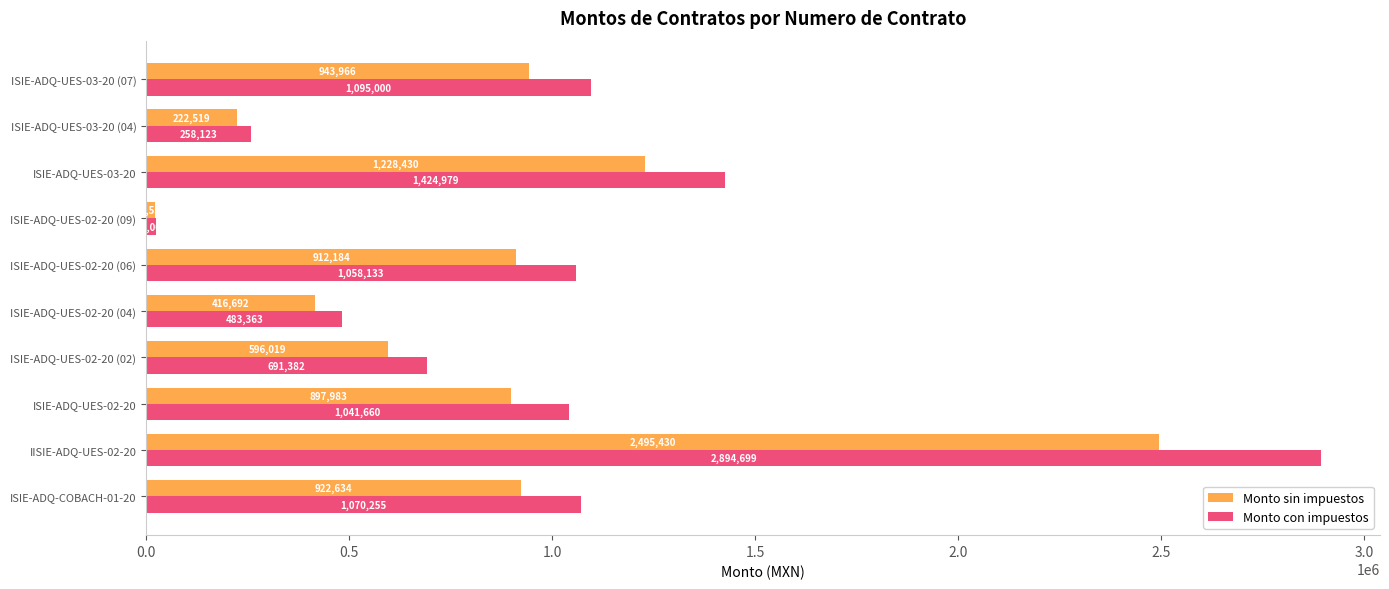

Which series has the largest range (max minus min)?

Monto con impuestos